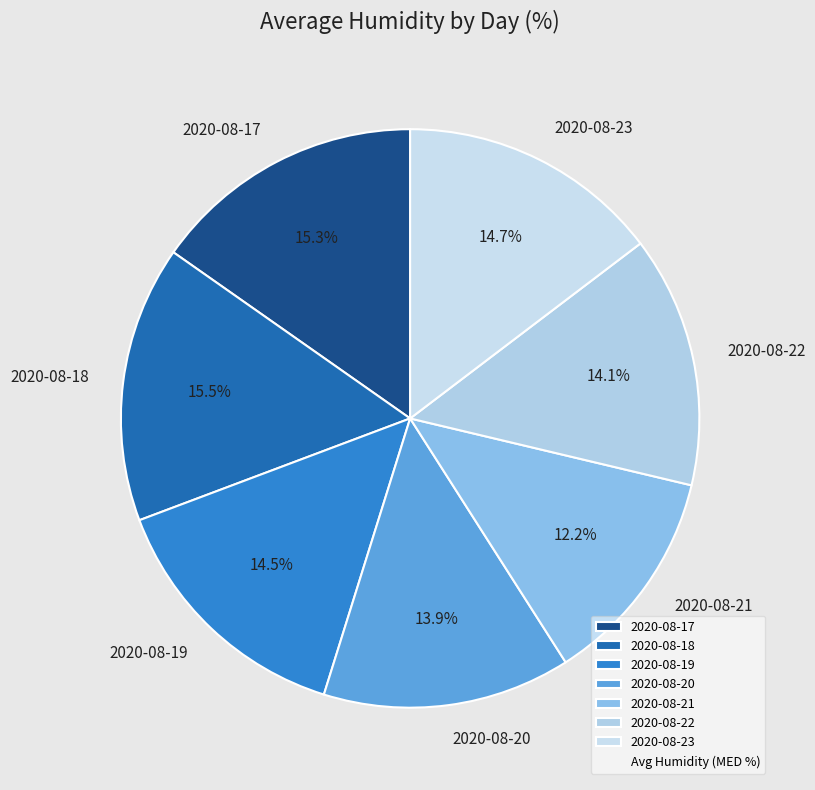

Is there any slice that represents more than half of the pie?

No